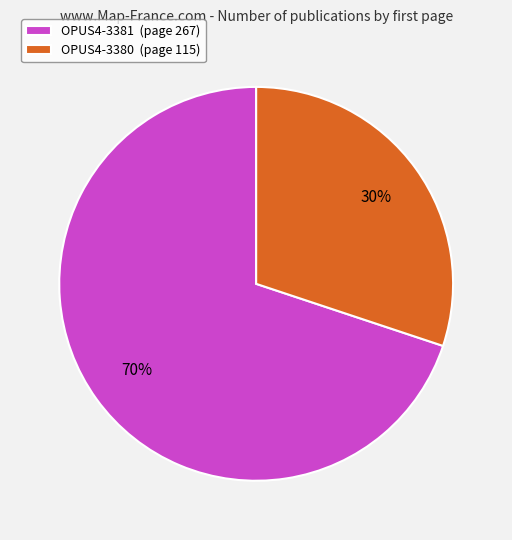

Rank the categories by value from lowest to highest.

OPUS4-3380, OPUS4-3381